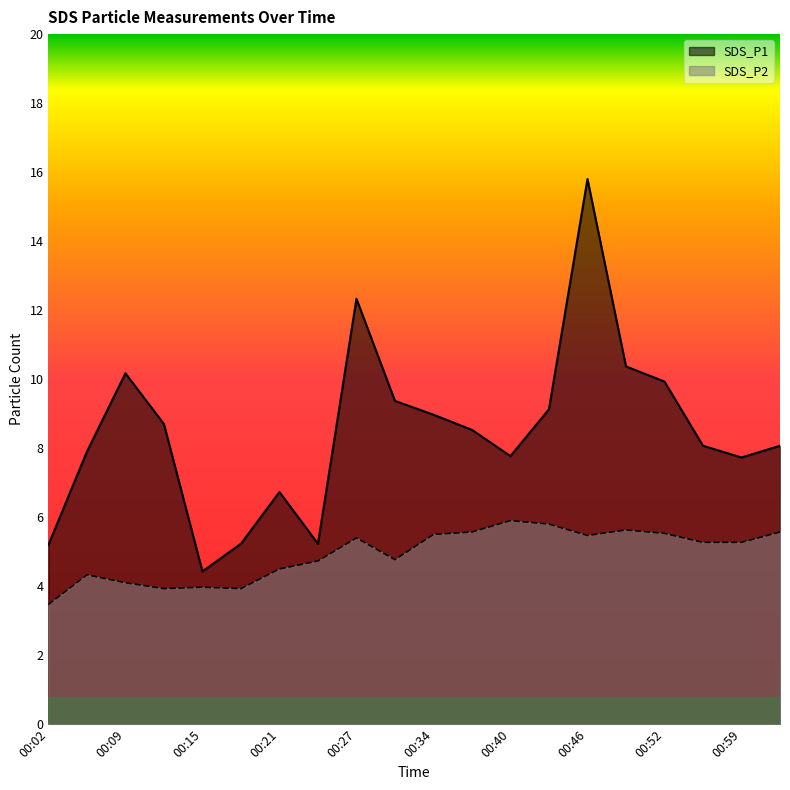

True or false: SDS_P2 and SDS_P1 intersect in this chart.

False